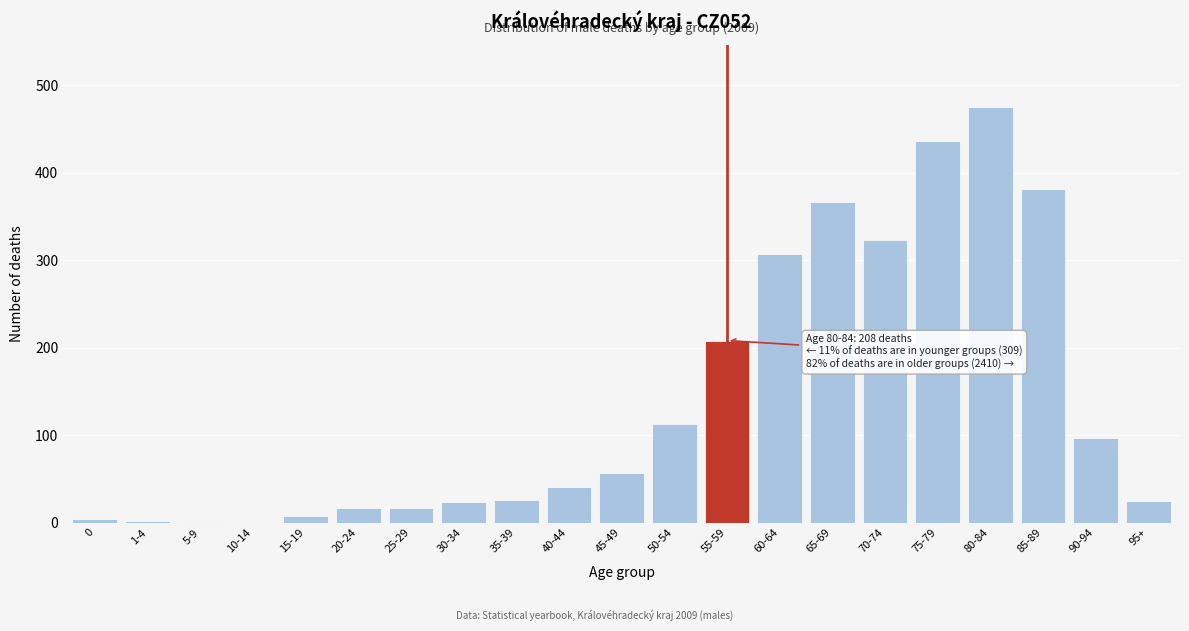

At which label is the value closest to 237?

55-59